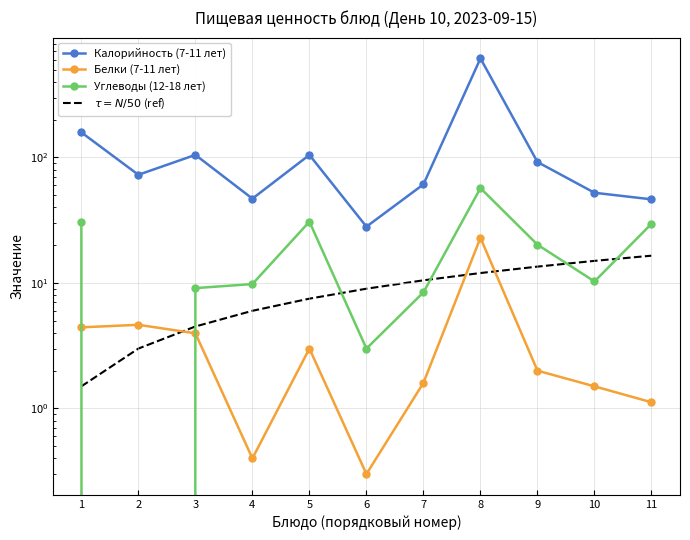

Which series ends up on top after the final intersection of Углеводы (12-18 лет) and Белки (7-11 лет)?

Углеводы (12-18 лет)